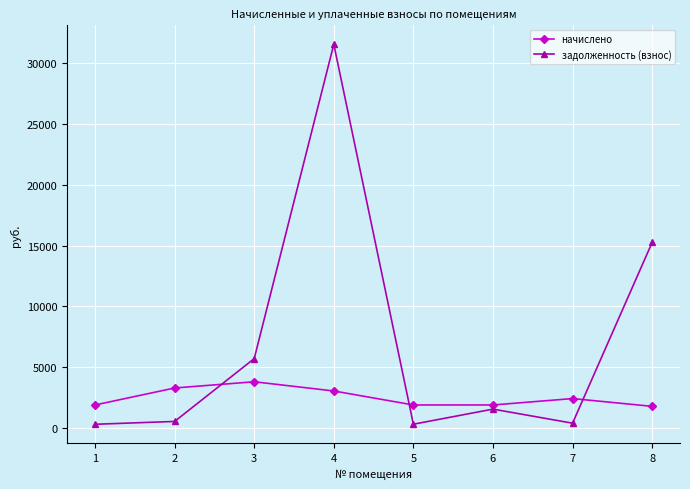

Which series has the largest range (max minus min)?

задолженность (взнос)